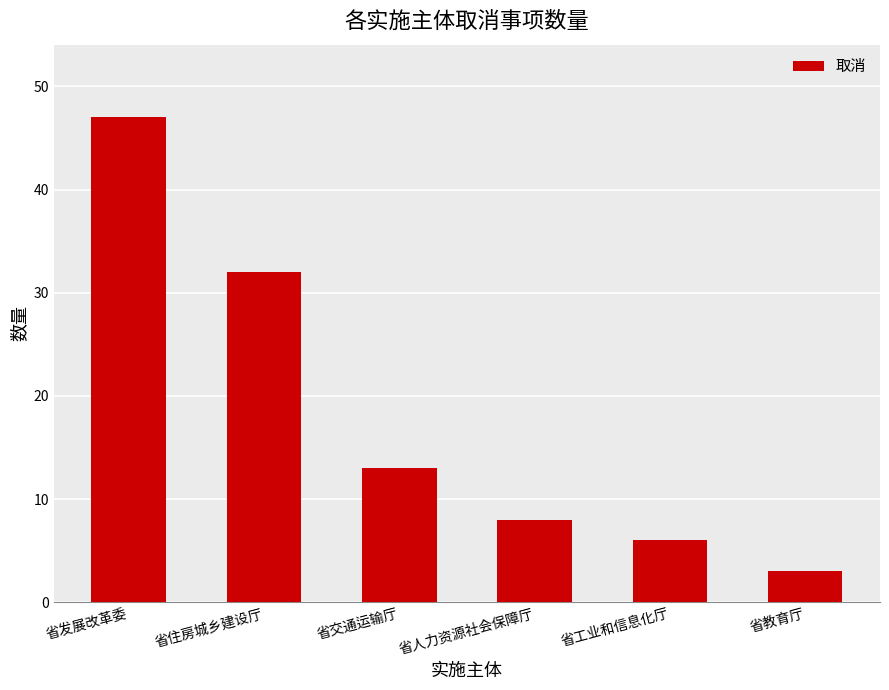

What is the label of the 1st bar from the left?

省发展改革委